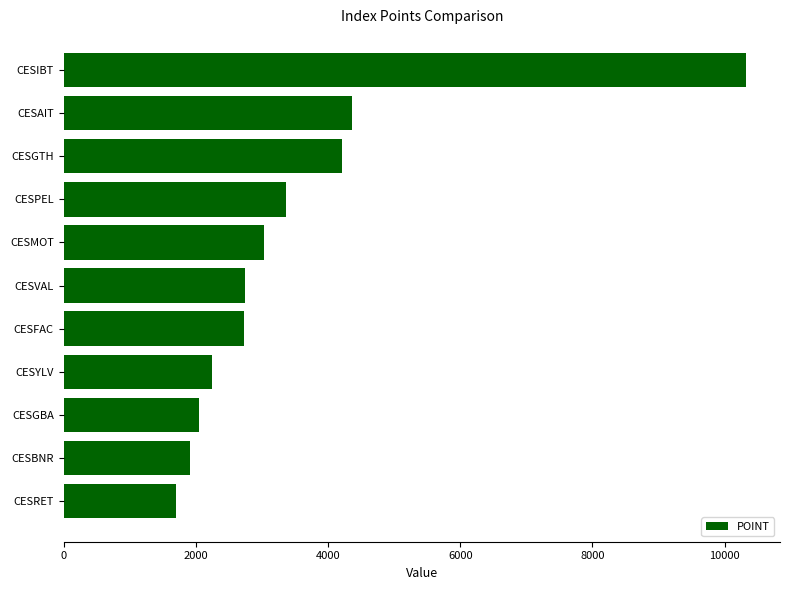

At which label is the value closest to 6009?

CESAIT